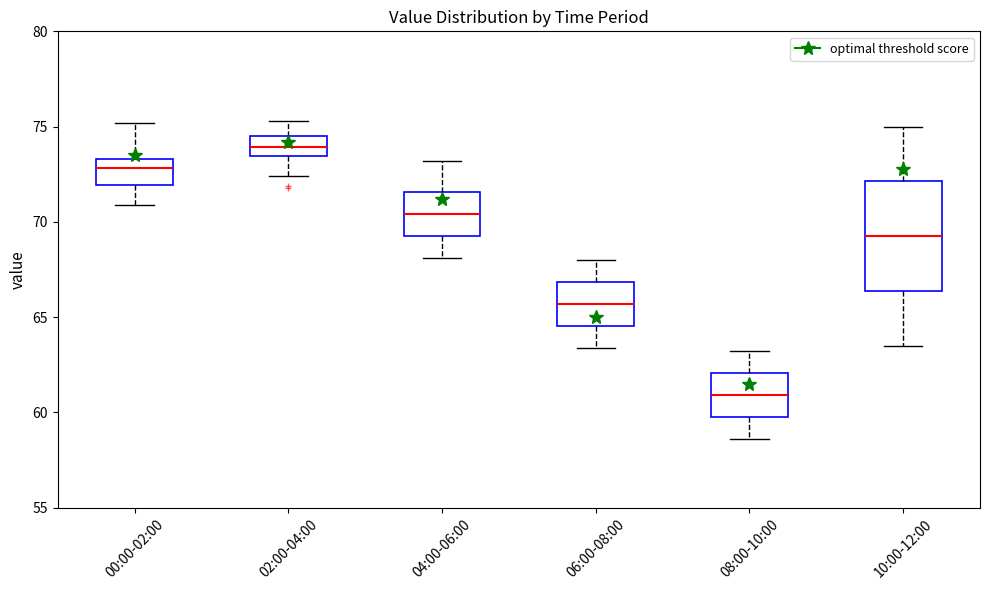

Which box has the highest median line?

02:00-04:00